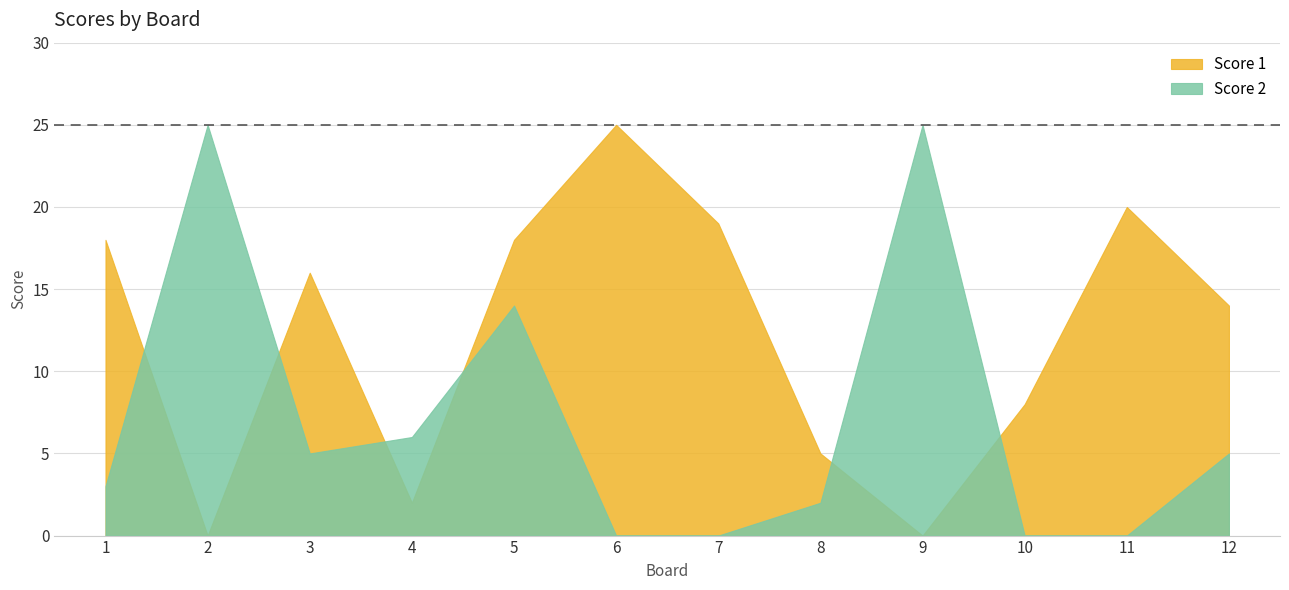

What is the value of the Score 1 point at the 10th from the left?

8